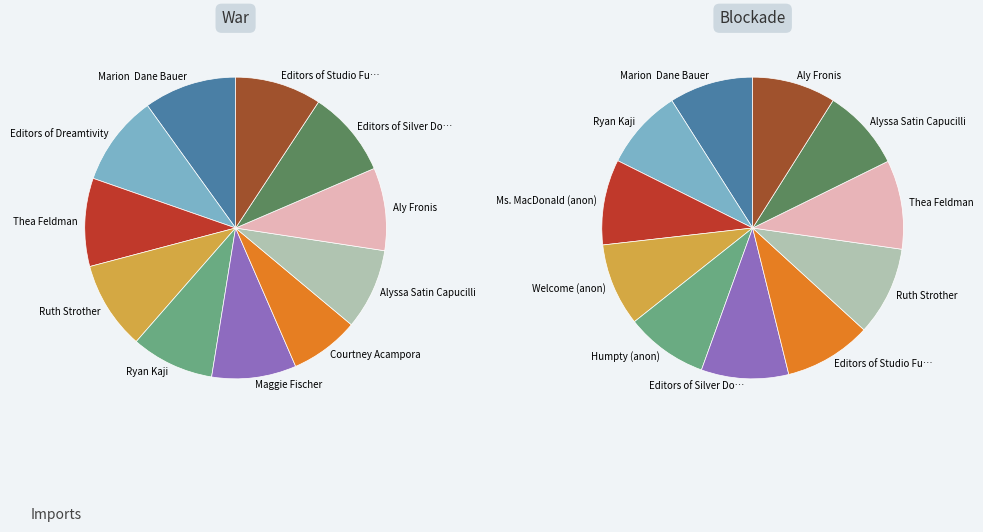

Is the sum of Editors of Silver Dolphin Books and Maggie Fischer greater than half?

No